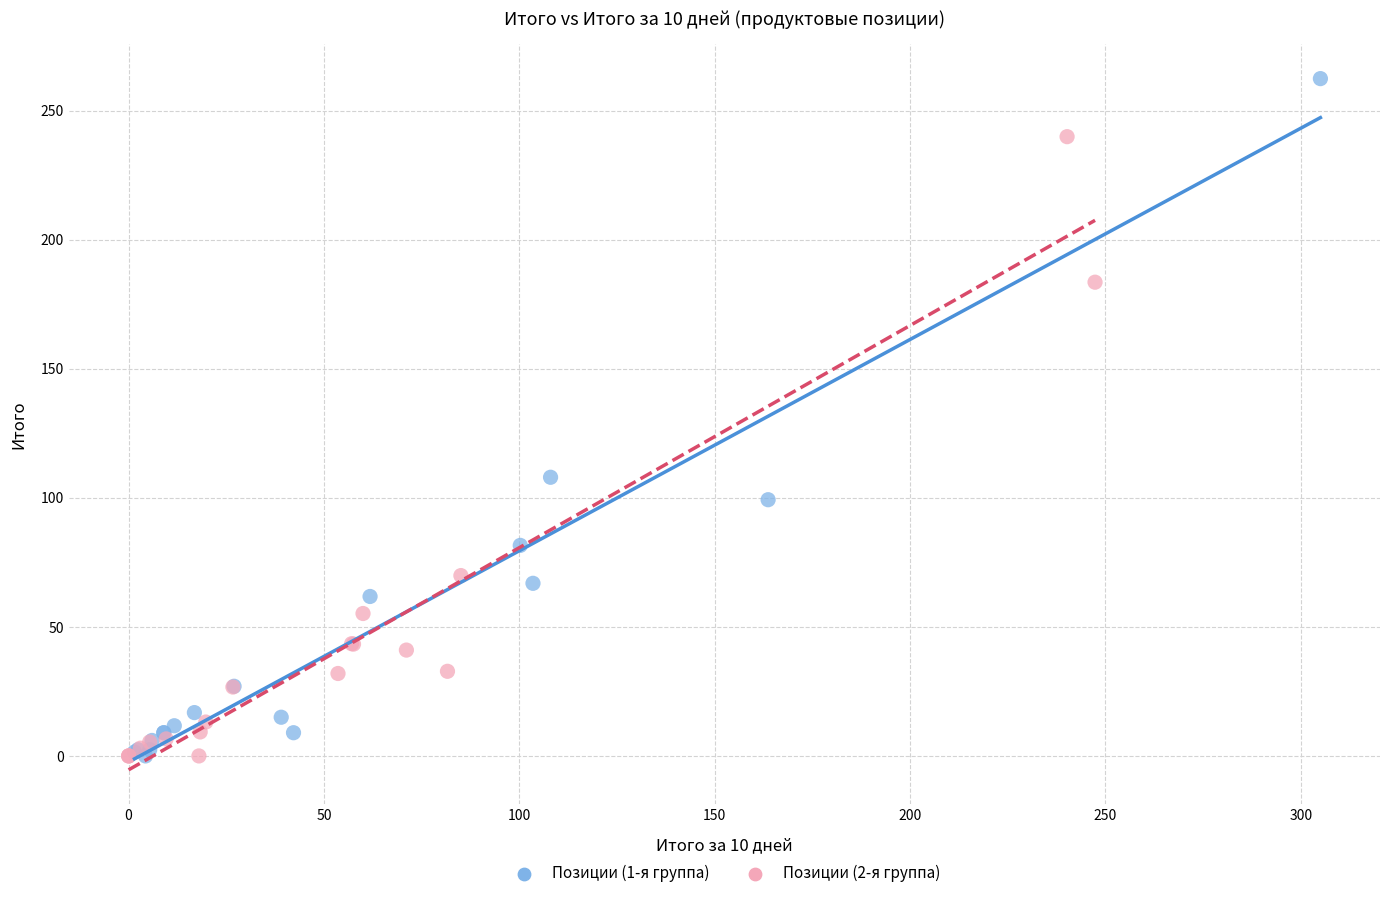

Which series has the largest Y range (max minus min)?

Позиции (1-я группа)